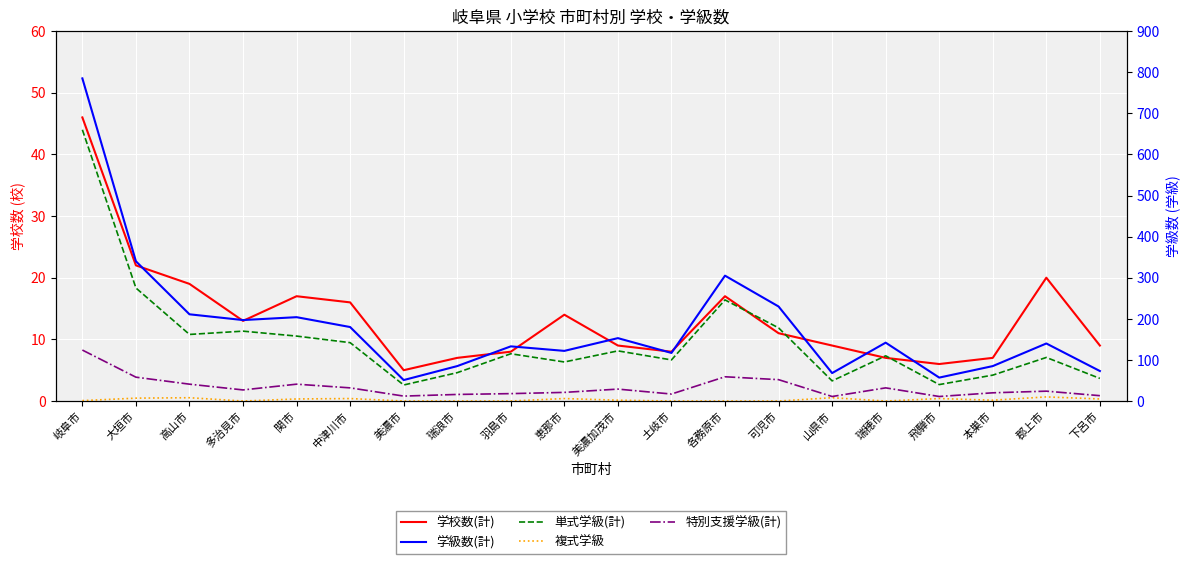

At how many categories does at least one series exceed 534?

1